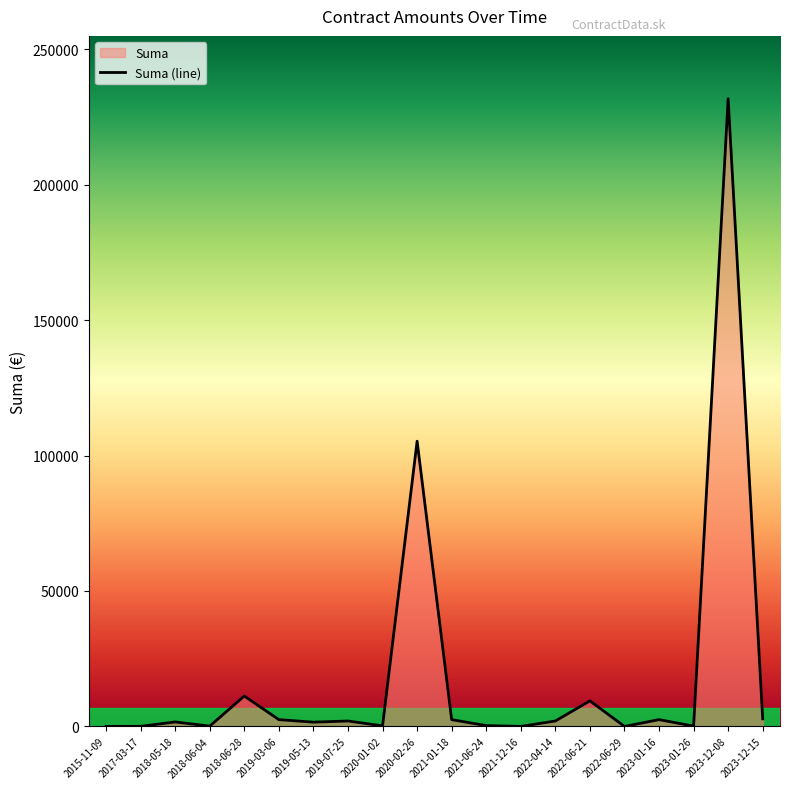

The chart shows a value of 176237.1 at 2020-02-26. True or false?

False